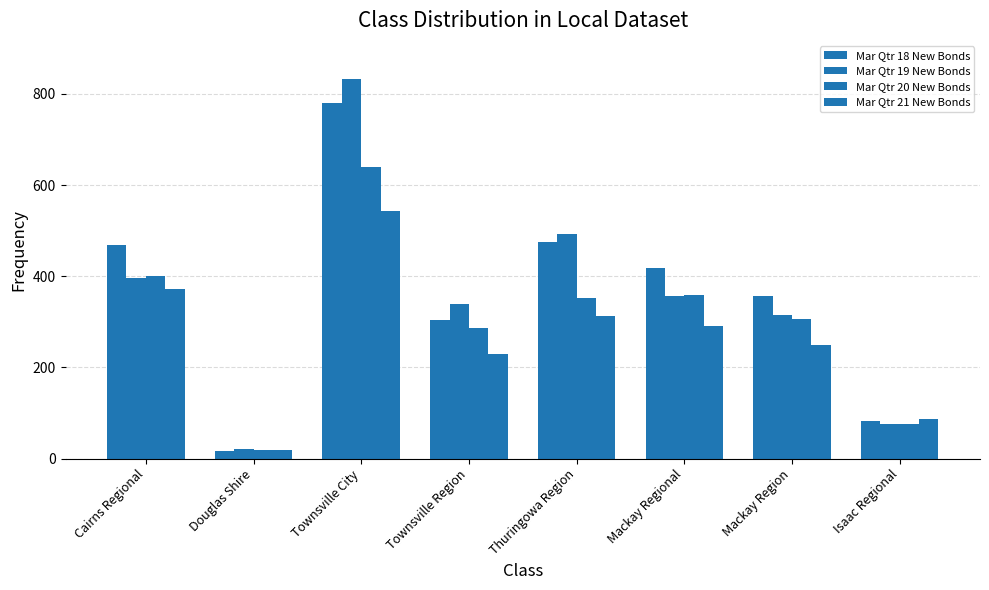

Is it true that Mar Qtr 20 New Bonds equals 353 at Thuringowa Region?

True